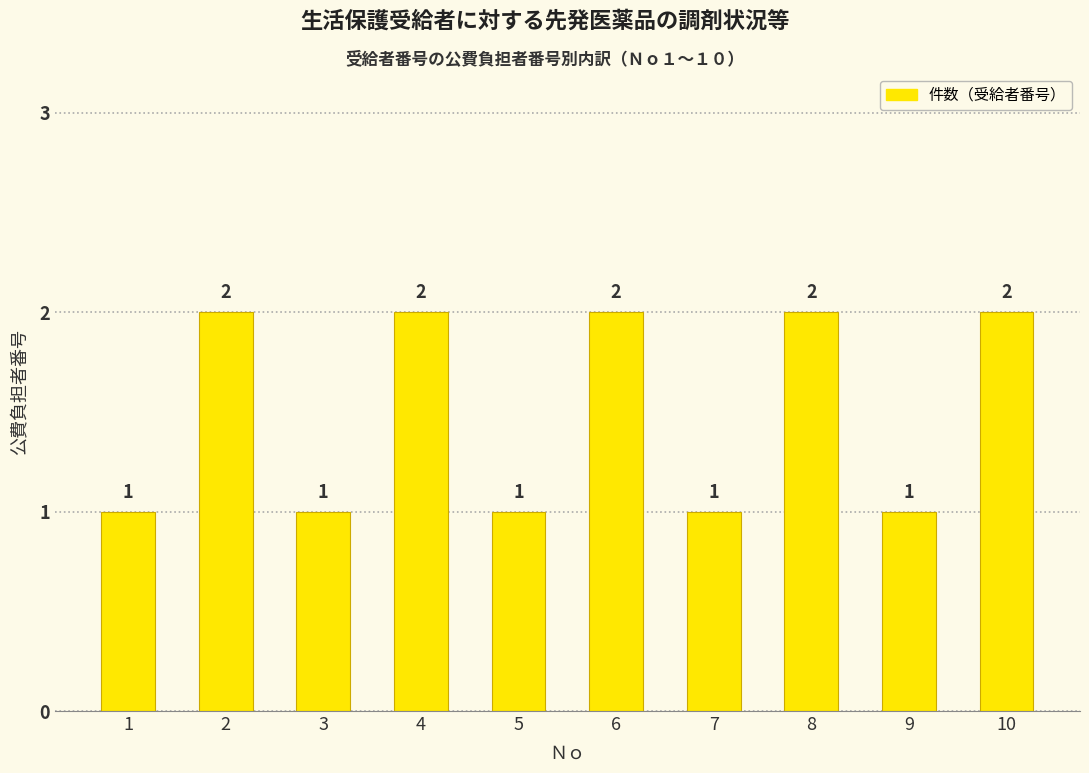

Are the bars horizontal?

No